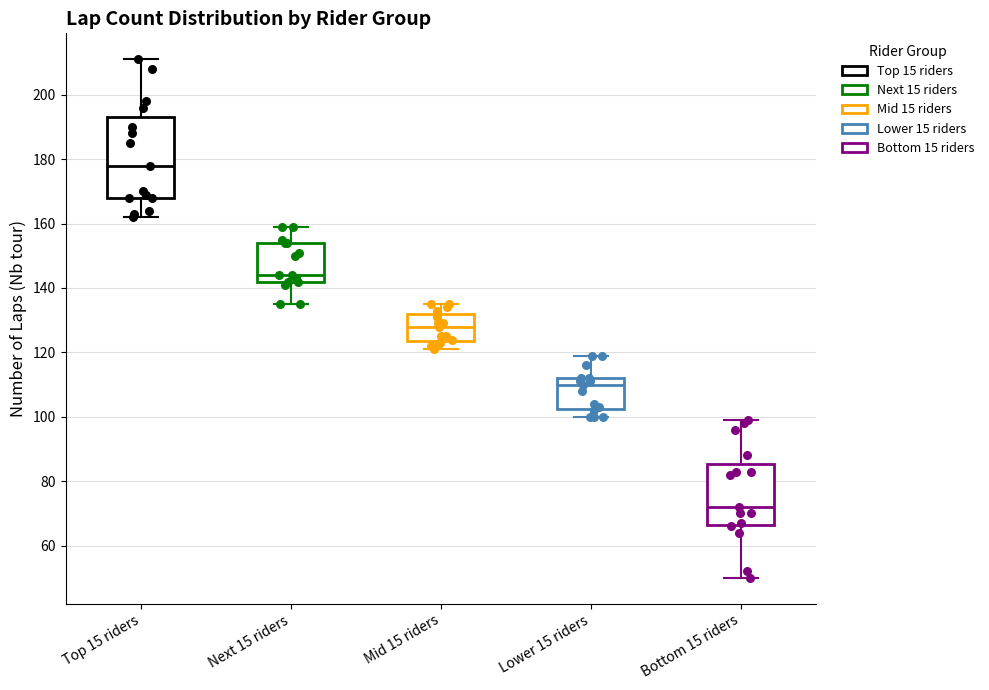

Reading left to right, transcribe this box plot: for each box, give where its median line is, the range the box spans, and where its two whiskers end, as read against the y-axis. The values are not printed on the chart, so give them approximately, as read against the axis.

Top 15 riders: median 178, box 168 to 194, whiskers 162 to 212
Next 15 riders: median 144, box 142 to 154, whiskers 136 to 160
Mid 15 riders: median 128, box 124 to 132, whiskers 122 to 136
Lower 15 riders: median 110, box 102 to 112, whiskers 100 to 120
Bottom 15 riders: median 72, box 66 to 86, whiskers 50 to 100